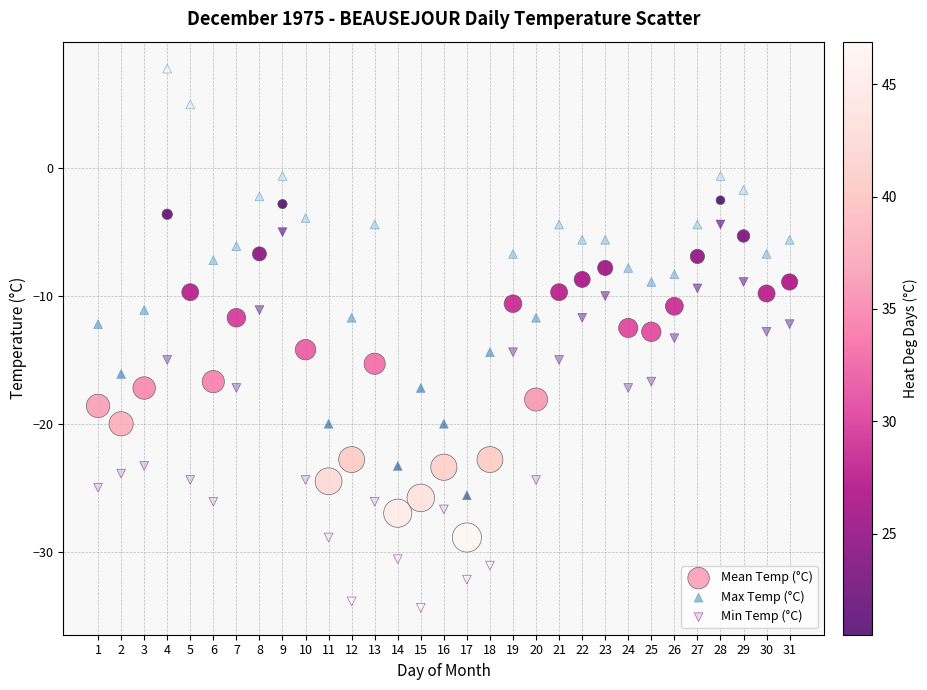

Across all data points, what is the range of X values (max minus min)?

30.0